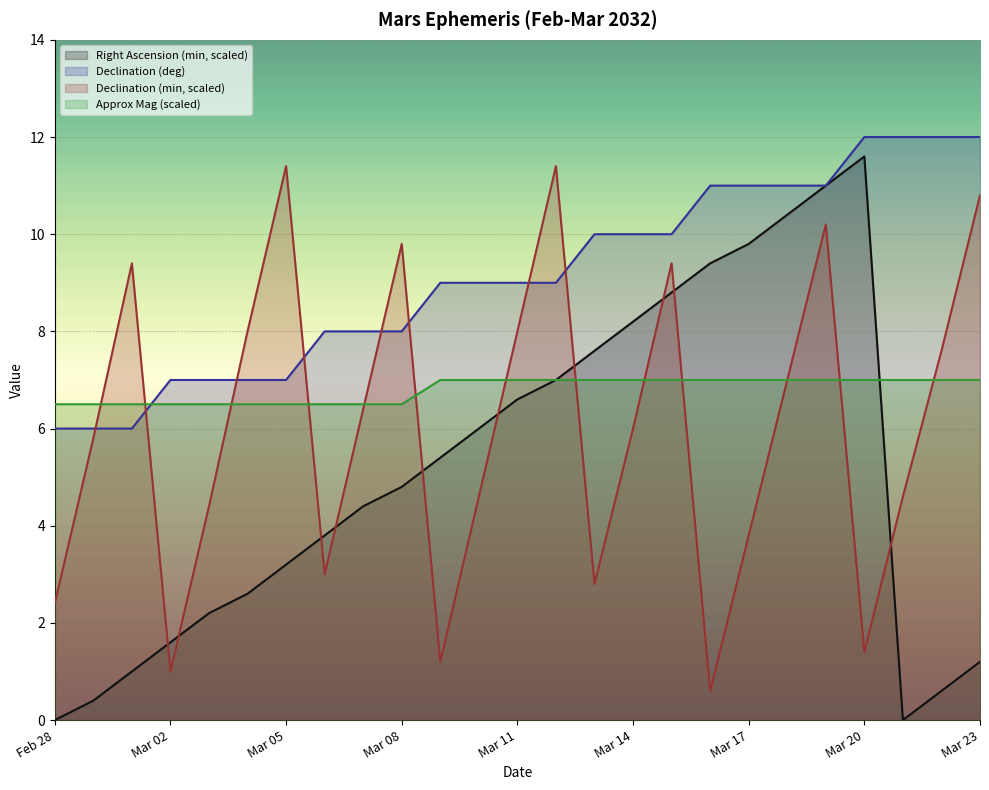

What is the sum of all Right Ascension (min) values?

127.6